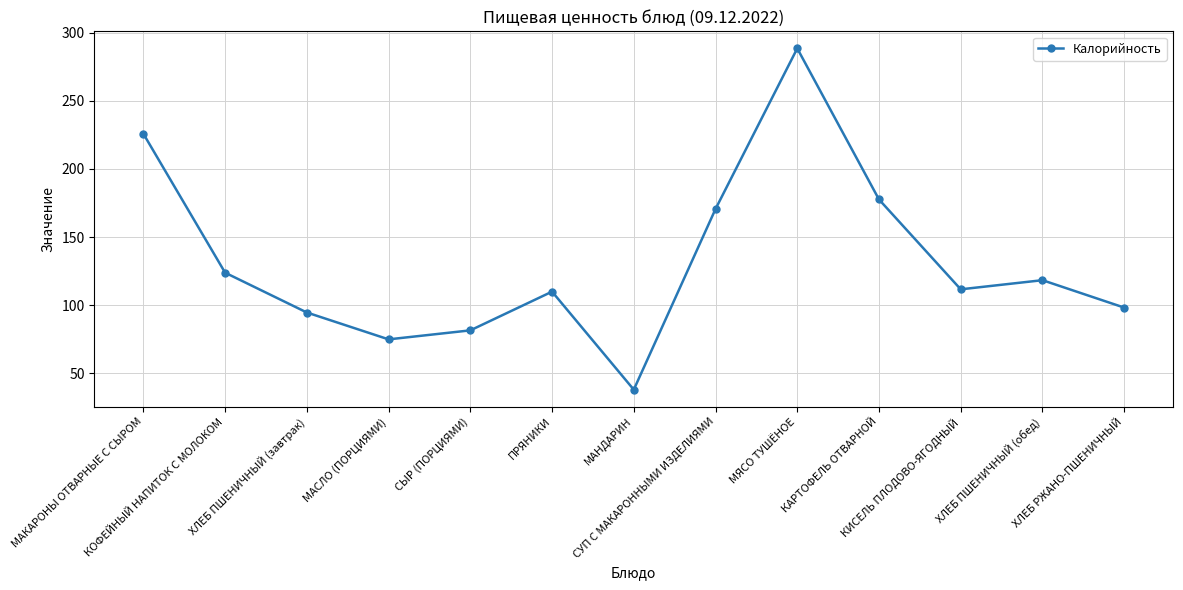

What is the sum of the values at ПРЯНИКИ and СЫР (ПОРЦИЯМИ)?

191.6